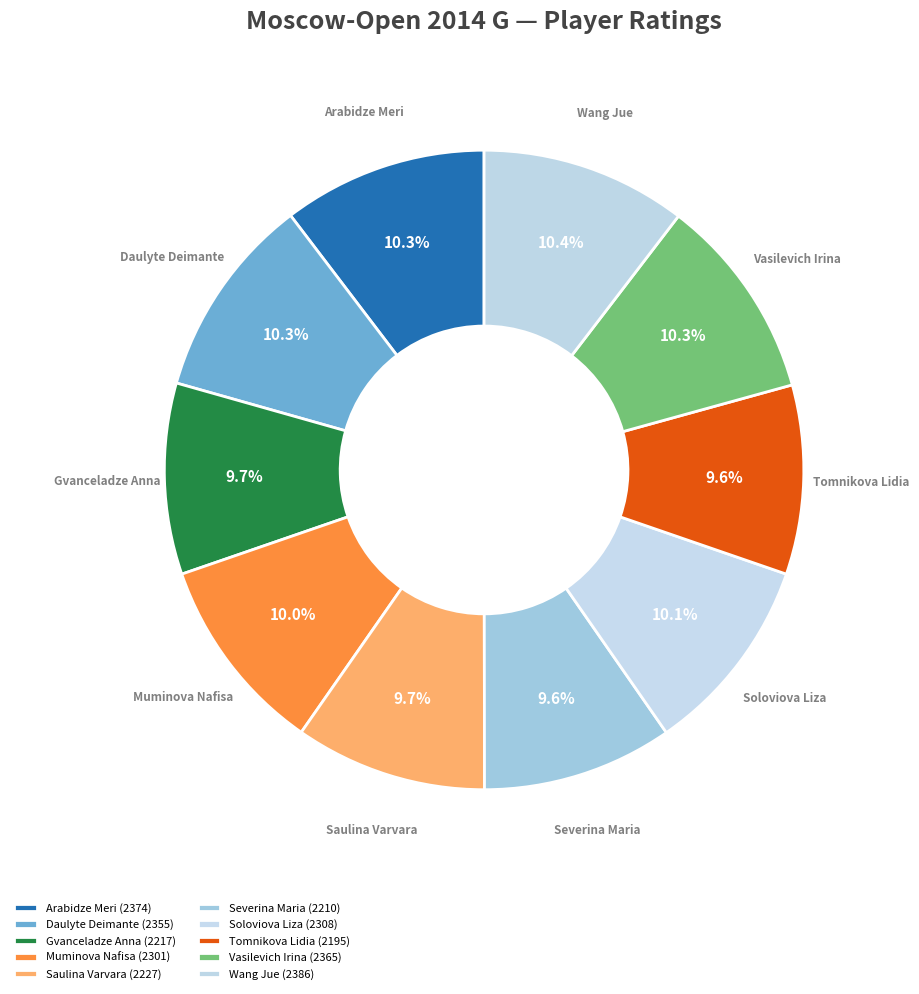

Is Saulina Varvara the majority of the pie?

No